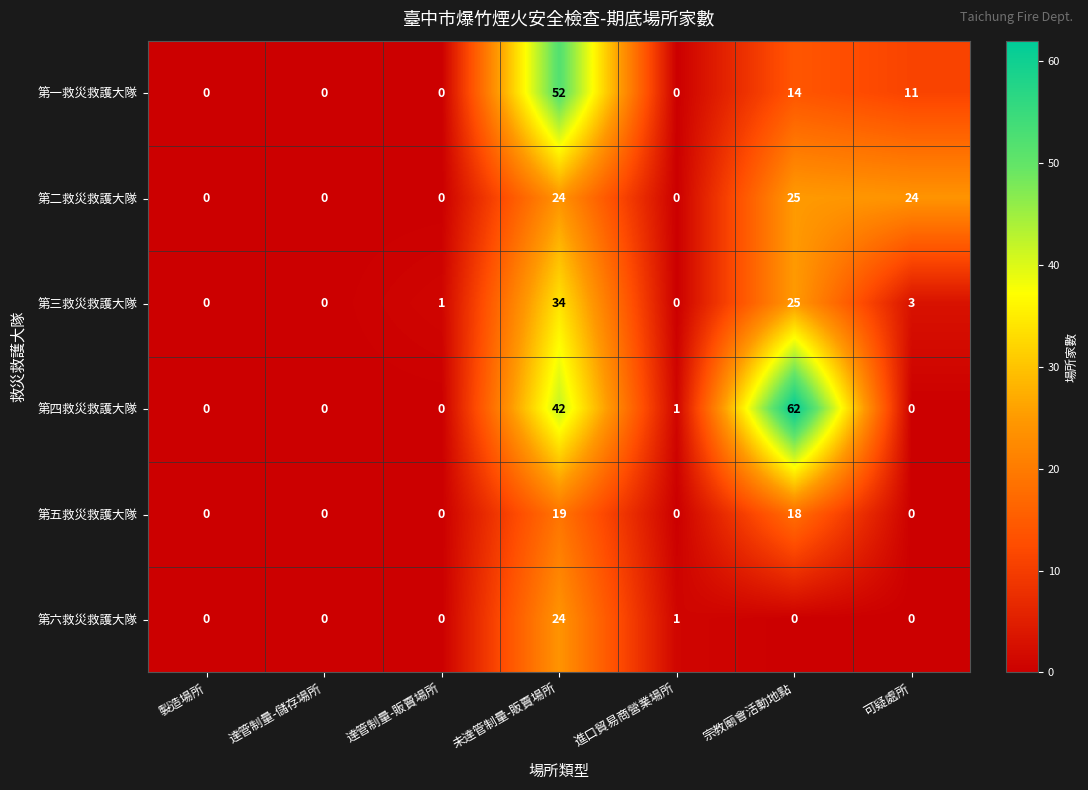

Is it true that 第五救災救護大隊 equals -11 at 達管制量-儲存場所?

False